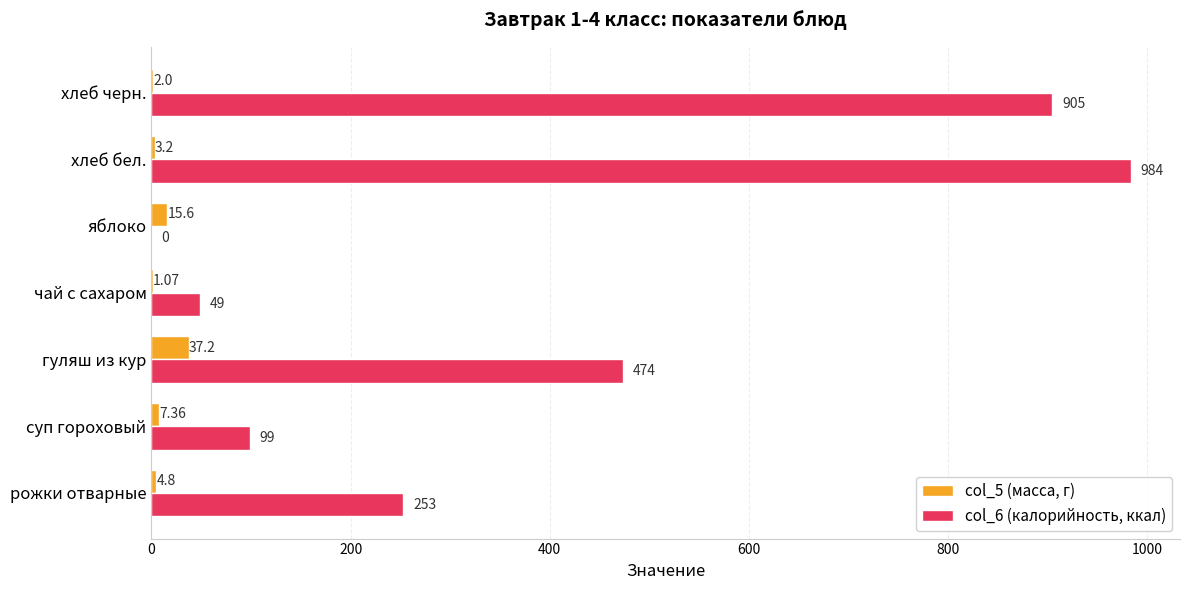

Is the value of col_5 (масса, г) at яблоко greater than the value of col_6 (калорийность, ккал) at яблоко?

Yes